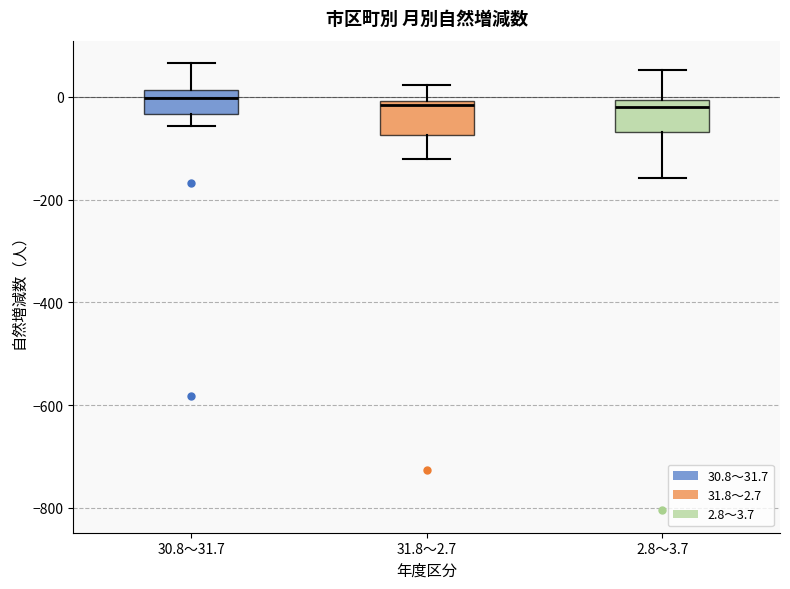

Where is the upper edge of the box for 2.8～3.7 on the y-axis? The values are not printed on the chart, so give them approximately, as read against the axis.

0